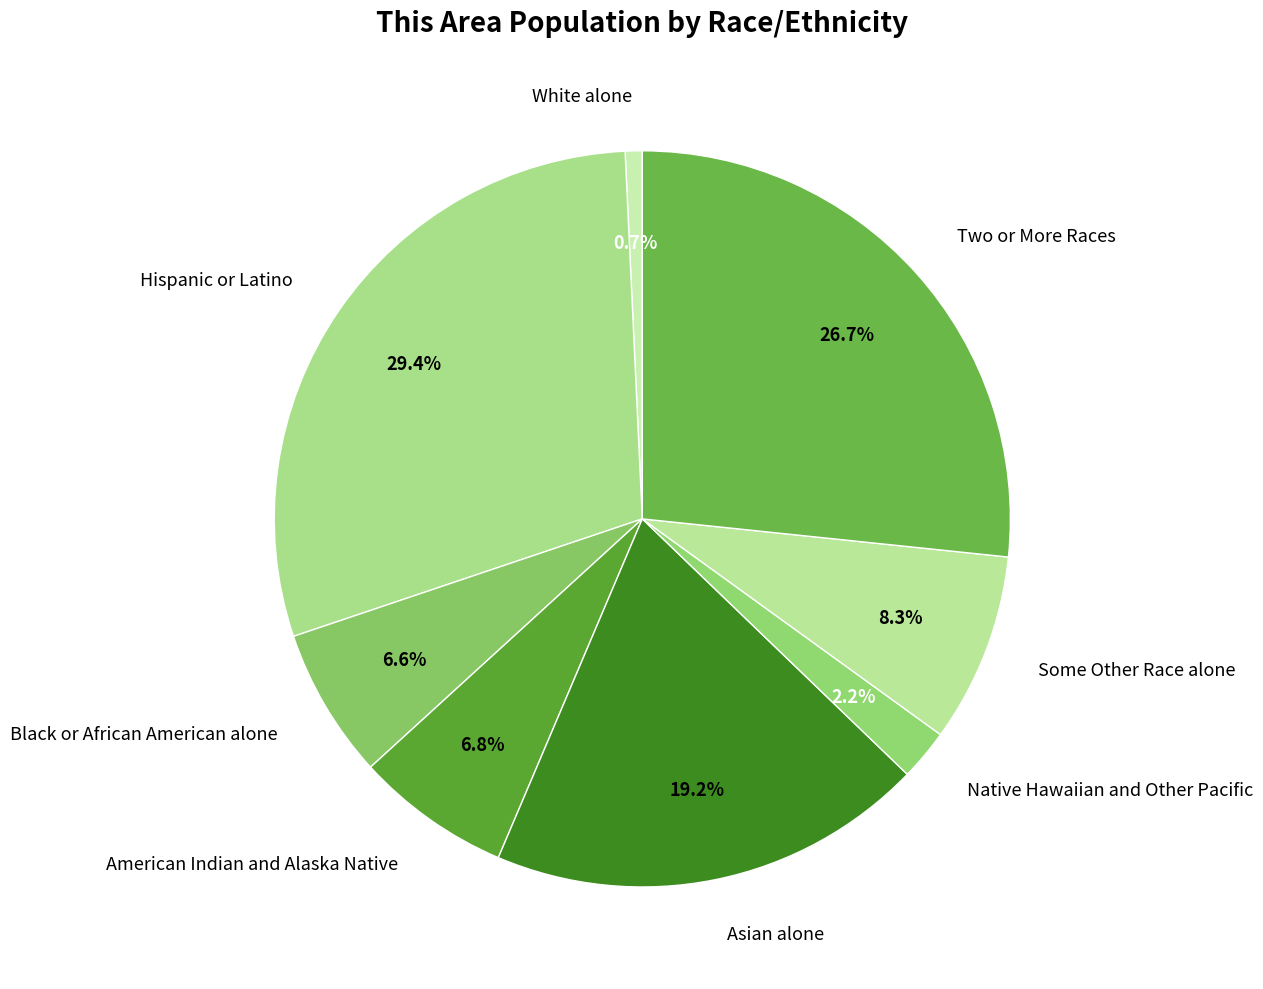

What percentage is NOT represented by Two or More Races?

73.3%